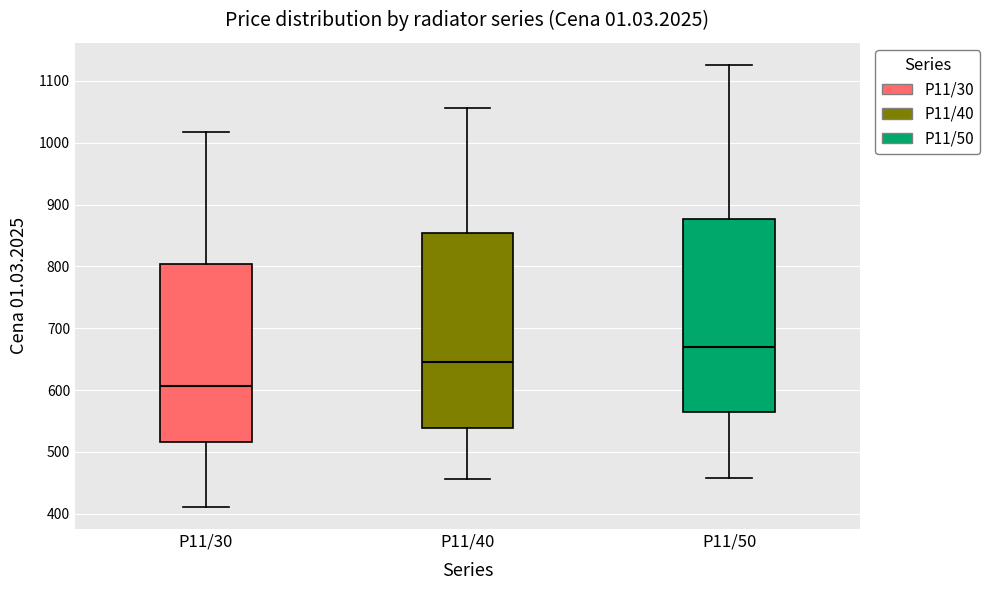

Reading left to right, transcribe this box plot: for each box, give where its median line is, the range the box spans, and where its two whiskers end, as read against the y-axis. The values are not printed on the chart, so give them approximately, as read against the axis.

P11/30: median 610, box 520 to 800, whiskers 410 to 1020
P11/40: median 650, box 540 to 850, whiskers 460 to 1060
P11/50: median 670, box 570 to 880, whiskers 460 to 1130